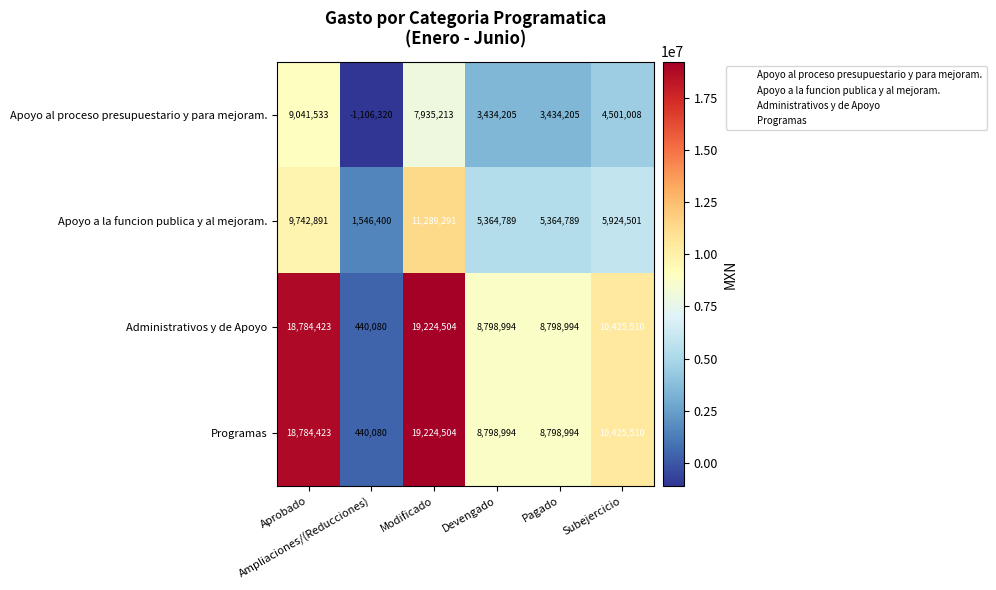

Count the Apoyo al proceso presupuestario y para mejoram. values in the range 3434205 to 7935213.

4